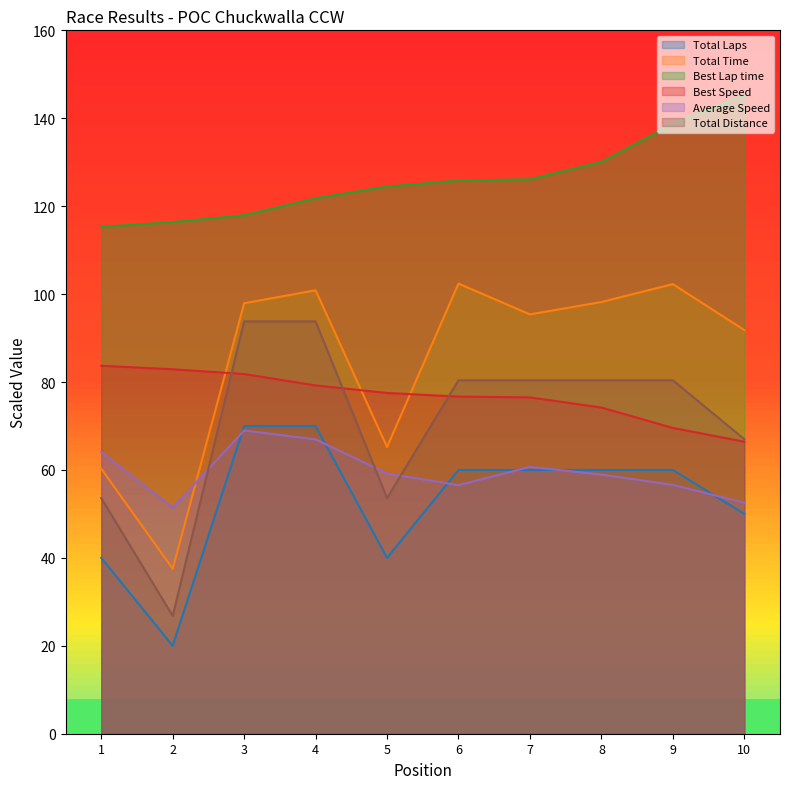

At how many categories does at least one series exceed 36?

10